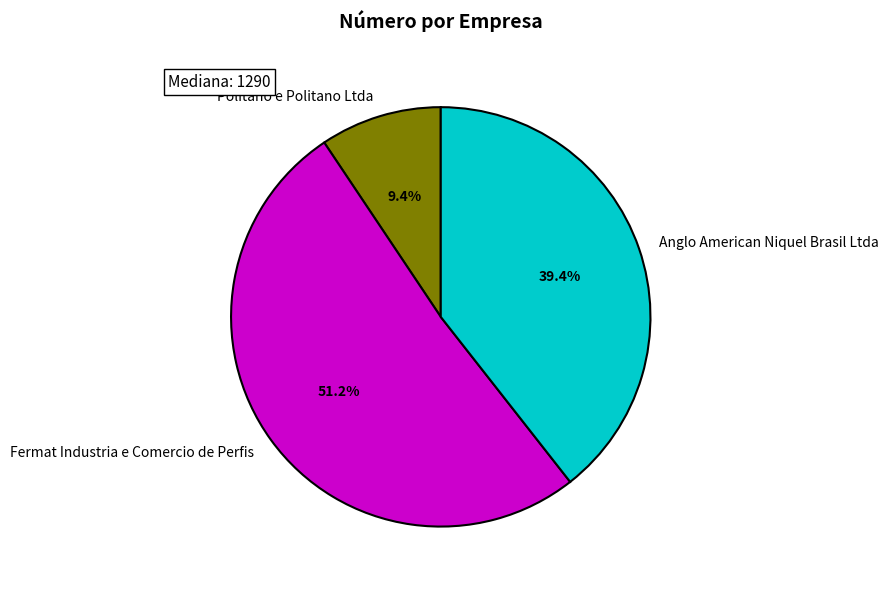

True or false: Anglo American Niquel Brasil Ltda accounts for 34% of the total.

False